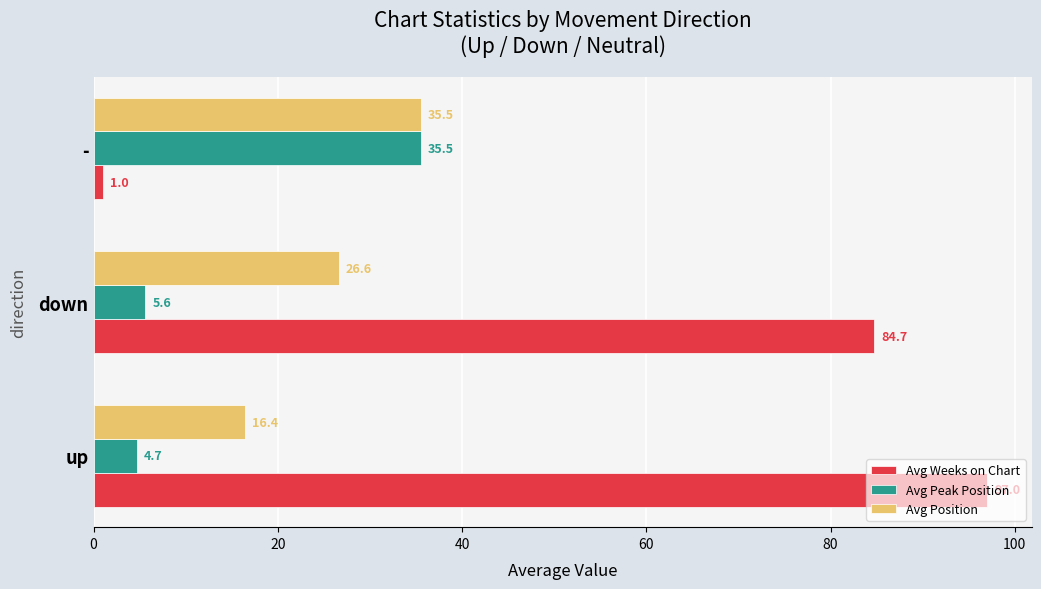

What is the sum of all Avg Position values?

78.5